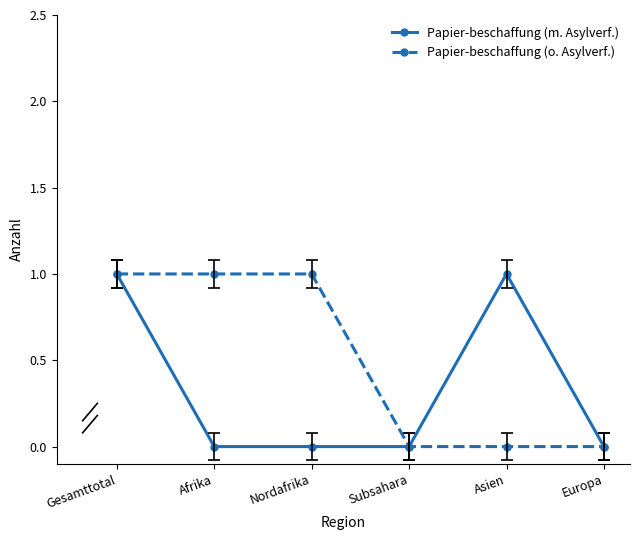

Which series has the largest total across all categories?

Papier-beschaffung (o. Asylverf.)